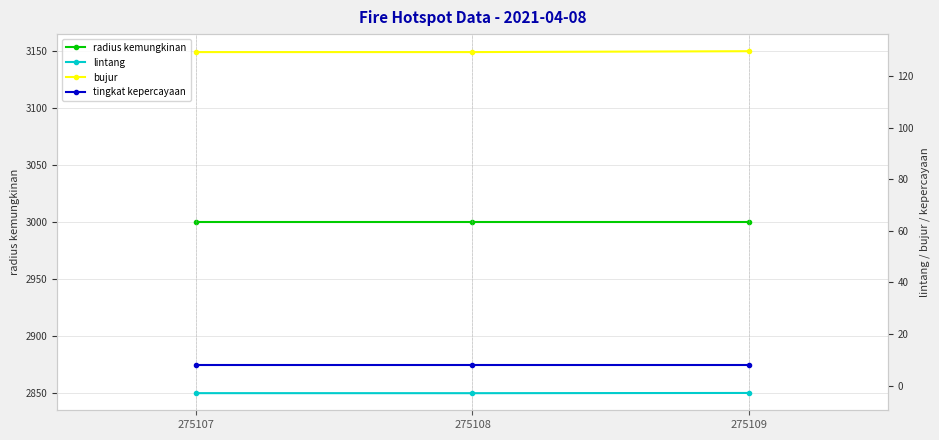

Between 275107 and 275109, which series saw the biggest shift?

bujur